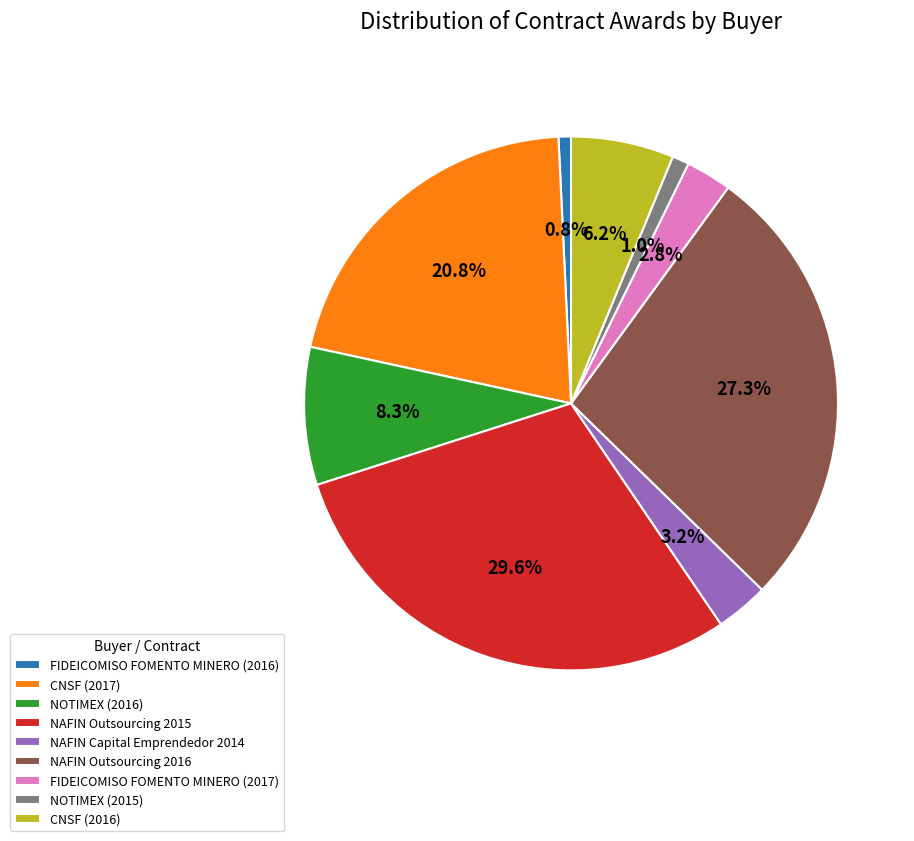

To the nearest percent, what is the difference between the largest and smallest slice percentages?

29%